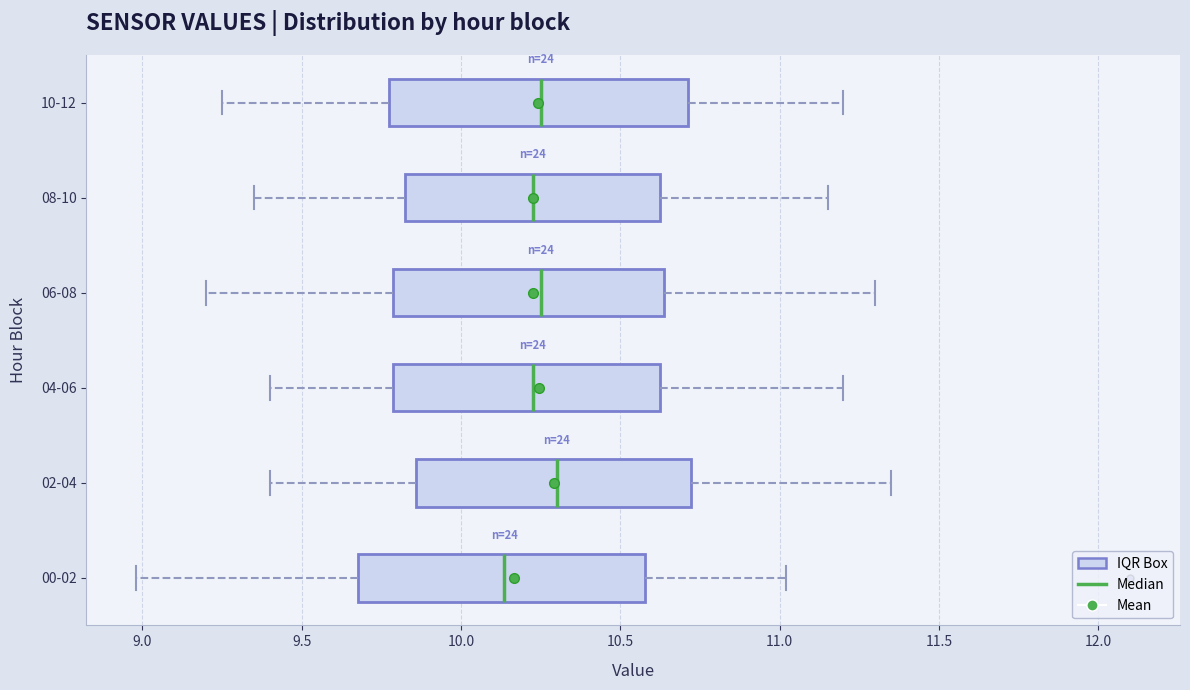

Reading bottom to top, read every box against the x-axis: the position of its median line, the range the box covers, and the ends of its whiskers. The values are not printed on the chart, so give them approximately, as read against the axis.

00-02: median 10.15, box 9.70 to 10.60, whiskers 9.00 to 11.00
02-04: median 10.30, box 9.85 to 10.70, whiskers 9.40 to 11.35
04-06: median 10.25, box 9.80 to 10.65, whiskers 9.40 to 11.20
06-08: median 10.25, box 9.80 to 10.65, whiskers 9.20 to 11.30
08-10: median 10.25, box 9.85 to 10.65, whiskers 9.35 to 11.15
10-12: median 10.25, box 9.80 to 10.70, whiskers 9.25 to 11.20